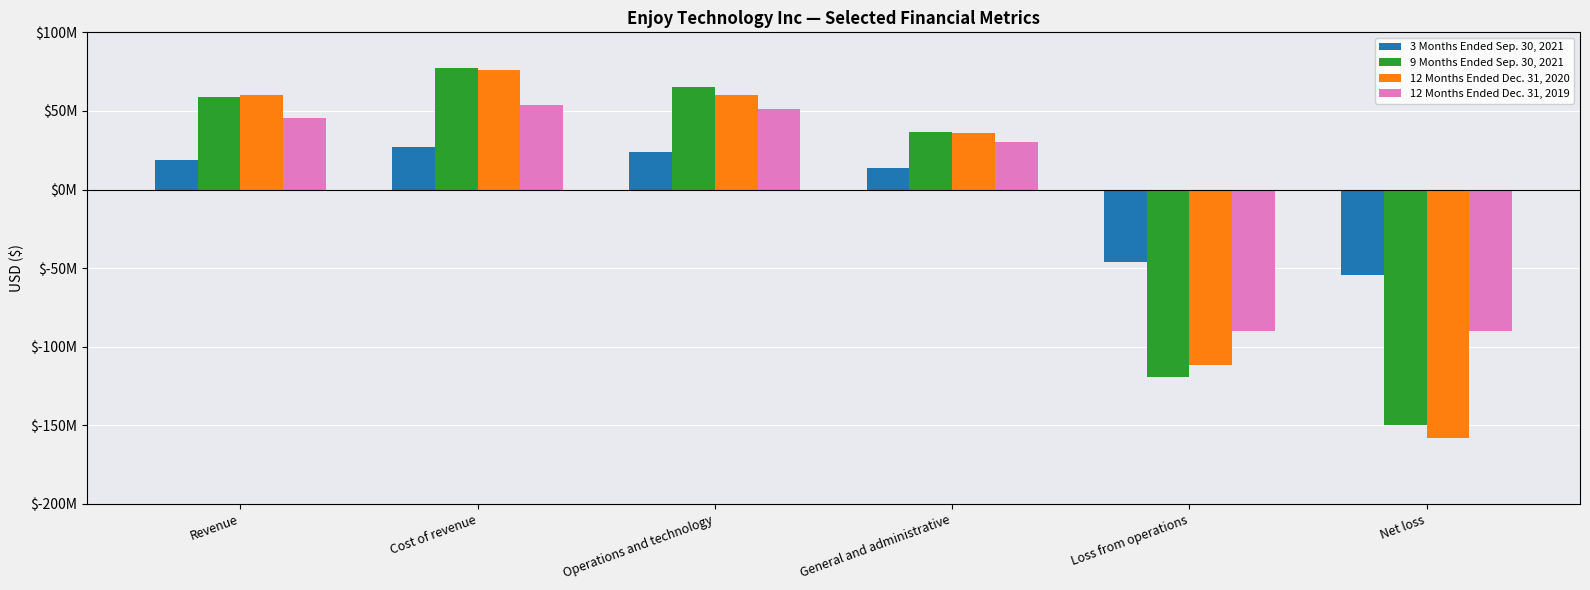

Are the bars horizontal?

No